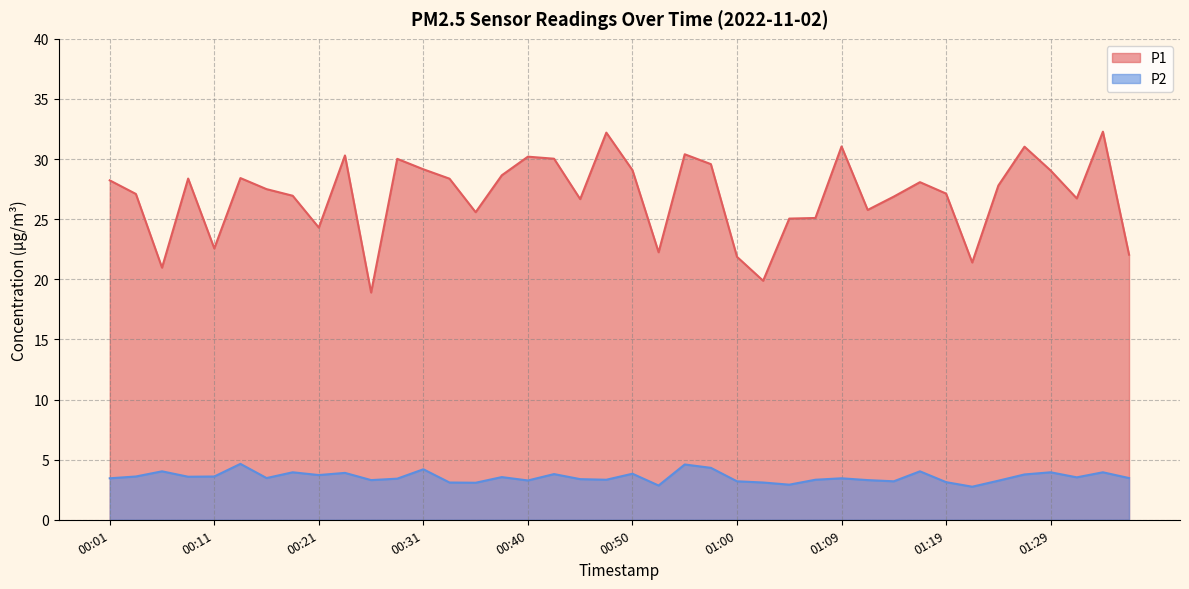

At how many categories does at least one series exceed 12?

40